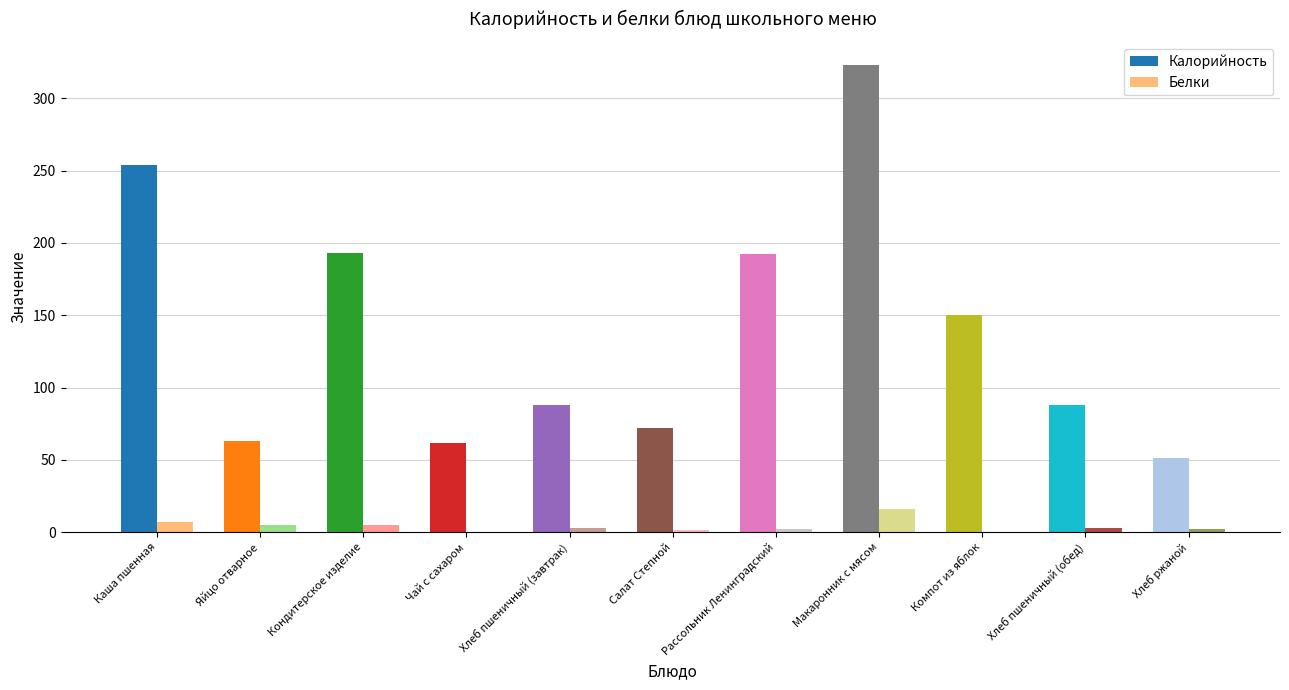

The Калорийность series shows 61.4 at Чай с сахаром. True or false?

True